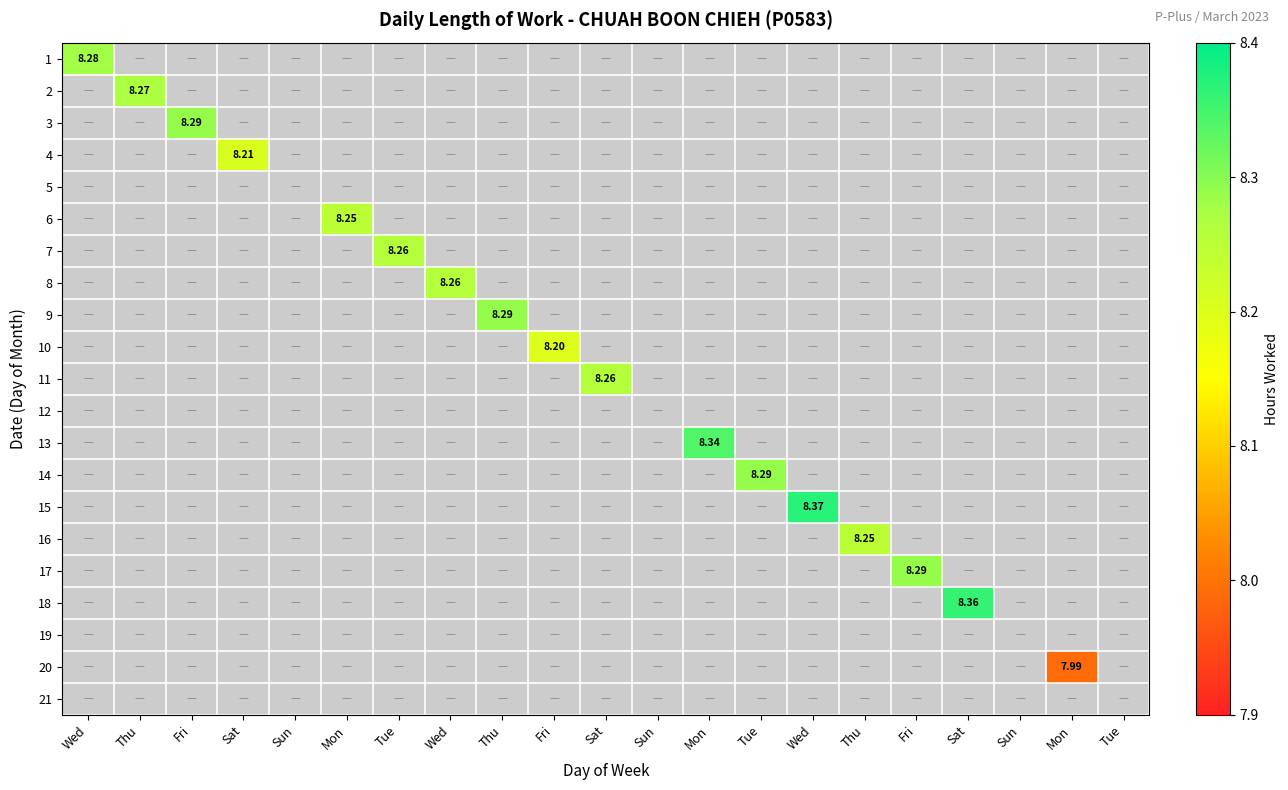

Is the value of 18 at Sat greater than the value of 21 at Mon?

No